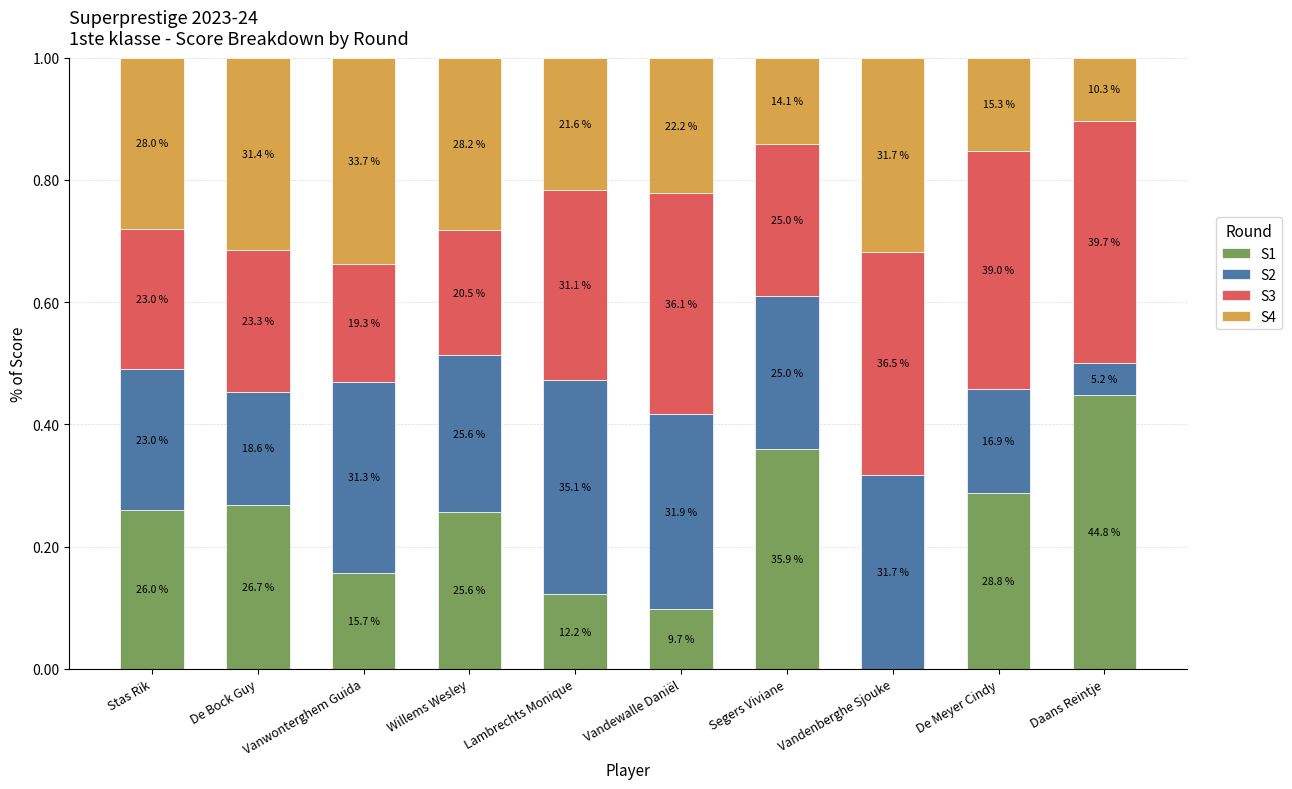

What are all the series names shown in the legend?

S1, S2, S3, S4